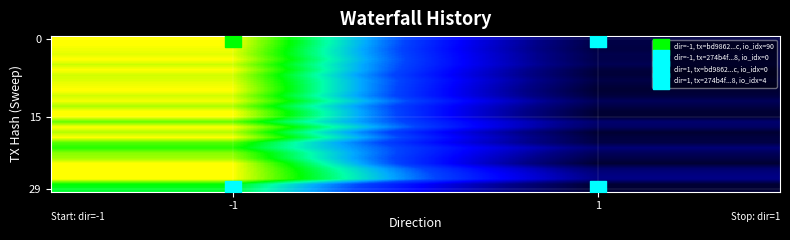

At which category is the sum across all series the highest?

-1